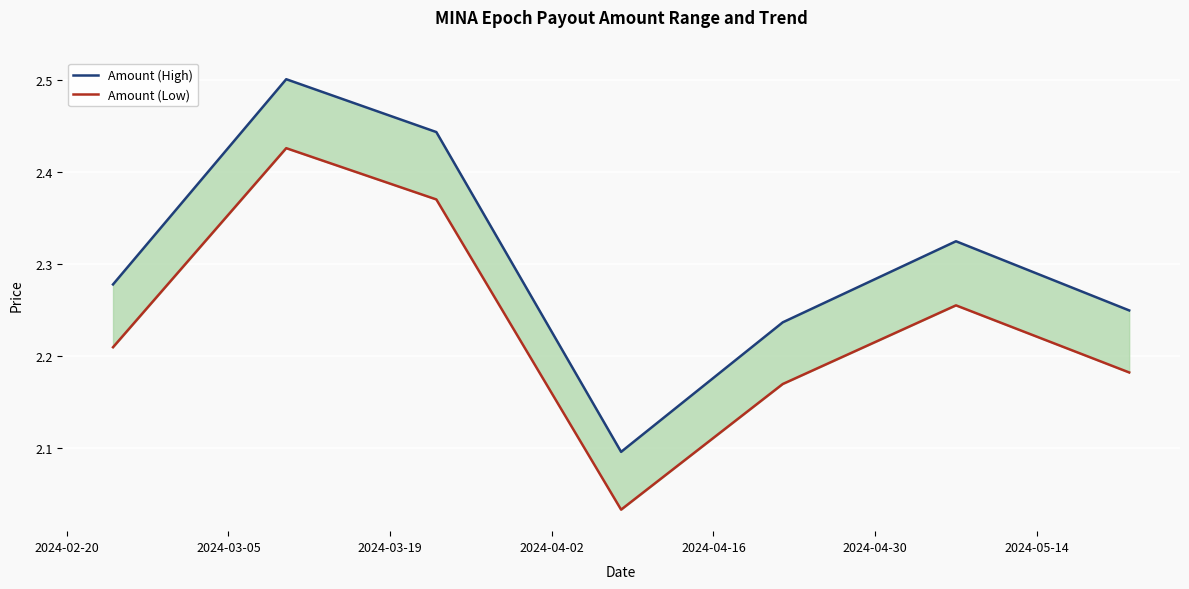

What are all the series names shown in the legend?

Amount (High), Amount (Low)